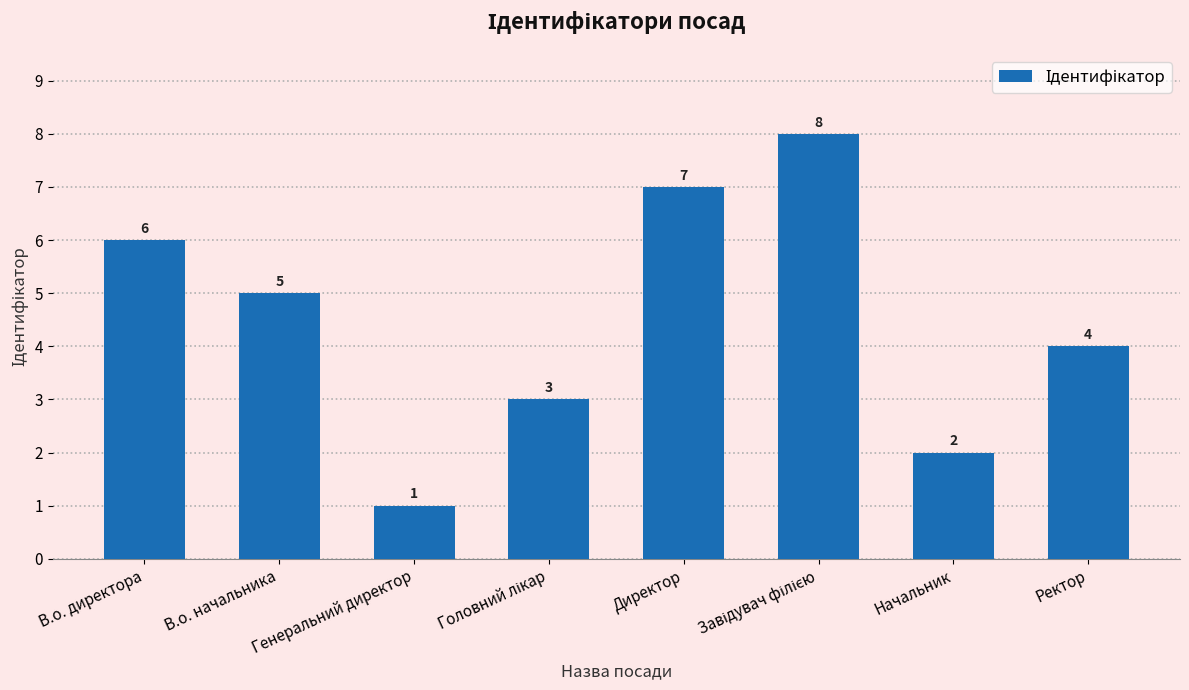

How many distinct data groups are displayed?

1